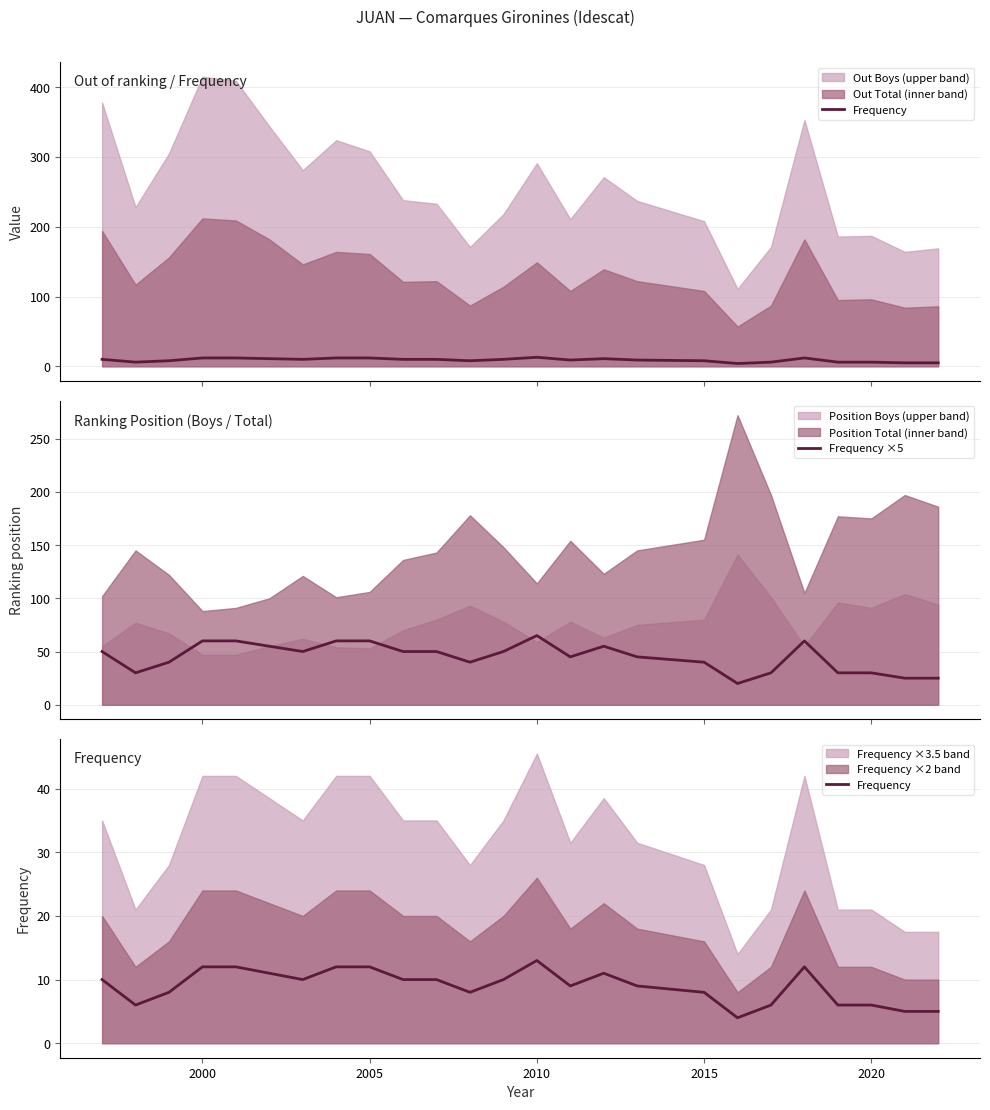

What is the highest value of the Frequency ×5 series?

65